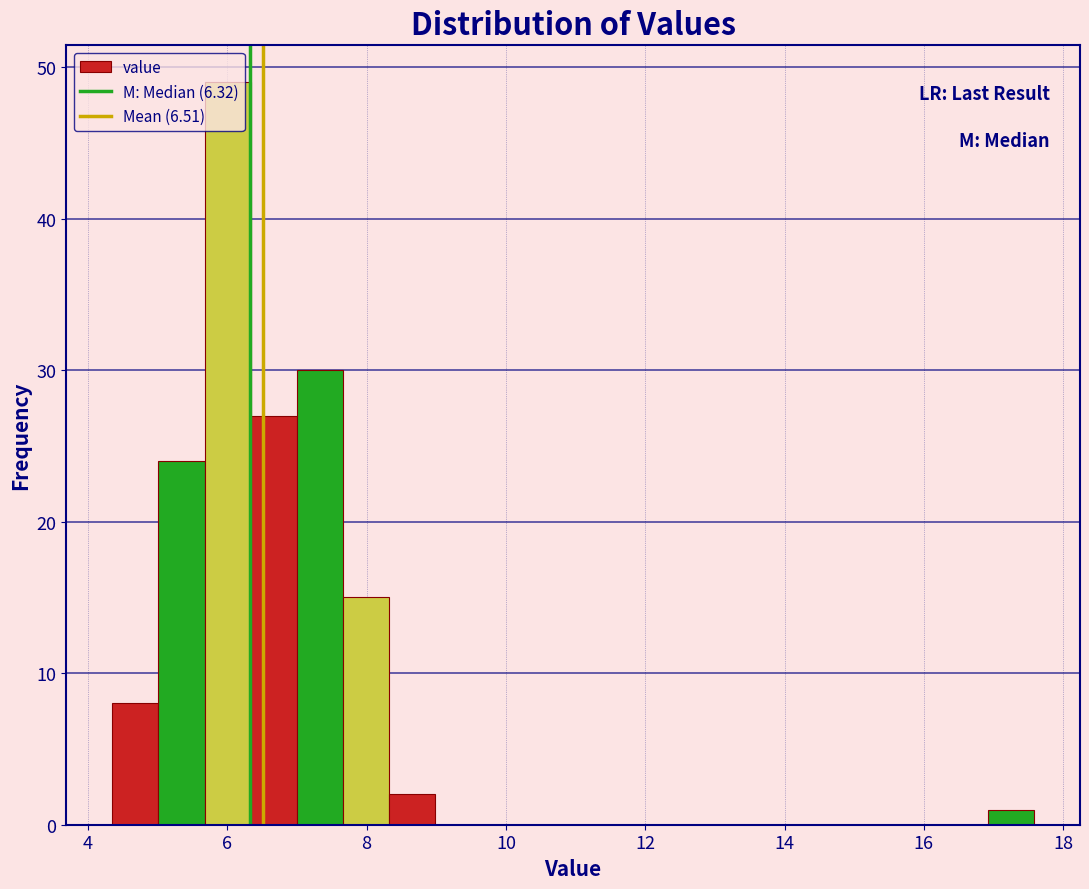

Around what value on the x-axis is the tallest bar? Give the approximate position of its centre, as read against the axis.

6.0